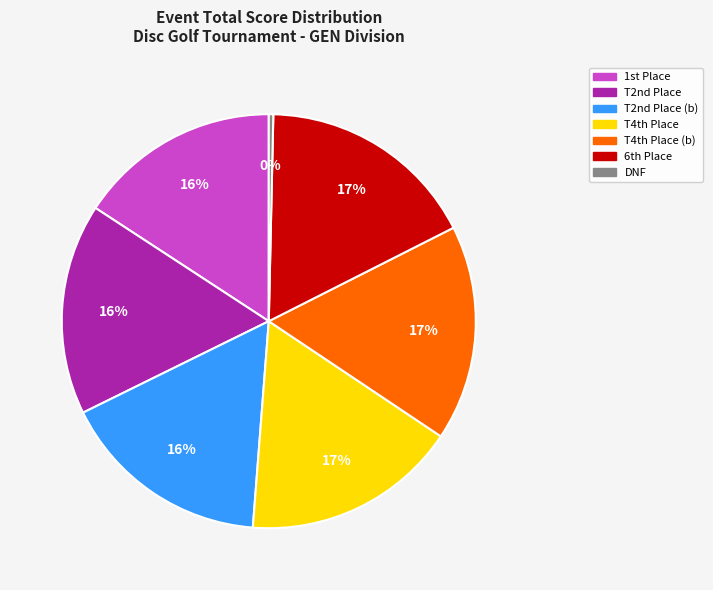

Is there any slice that represents more than half of the pie?

No